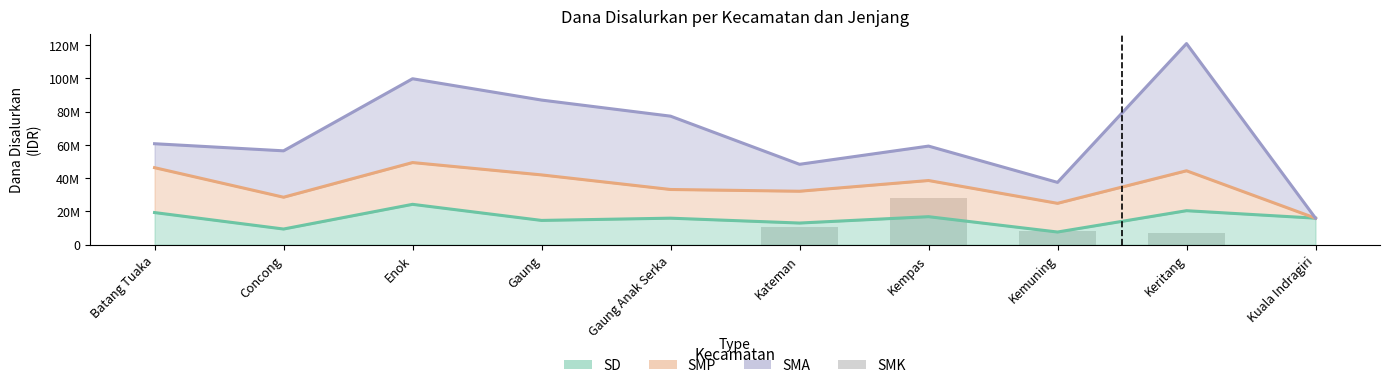

Are the bars horizontal?

No